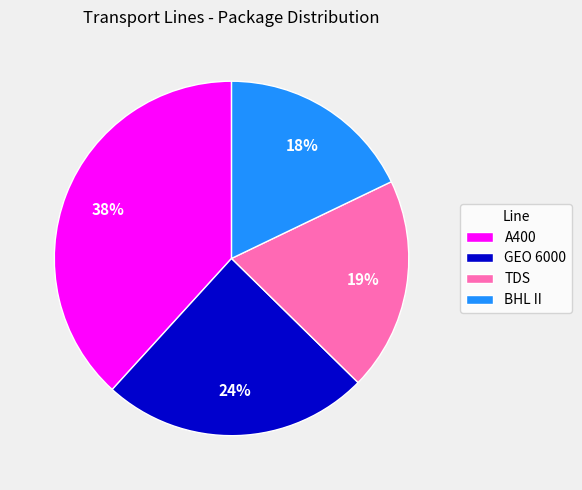

Which category has the biggest portion of the pie?

A400